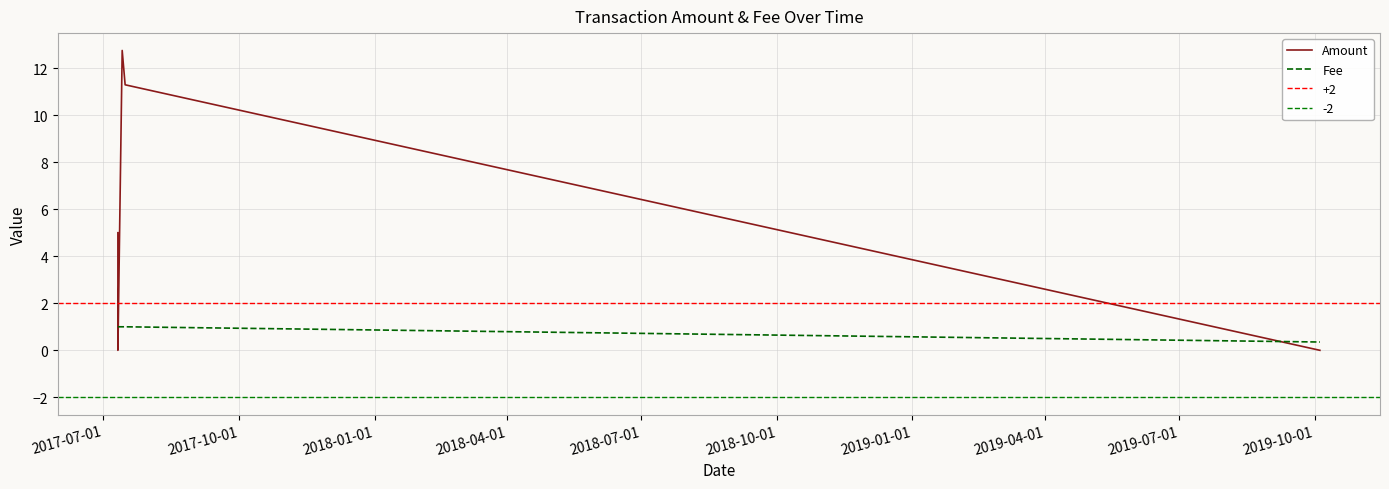

True or false: Fee and Amount cross at least once.

True